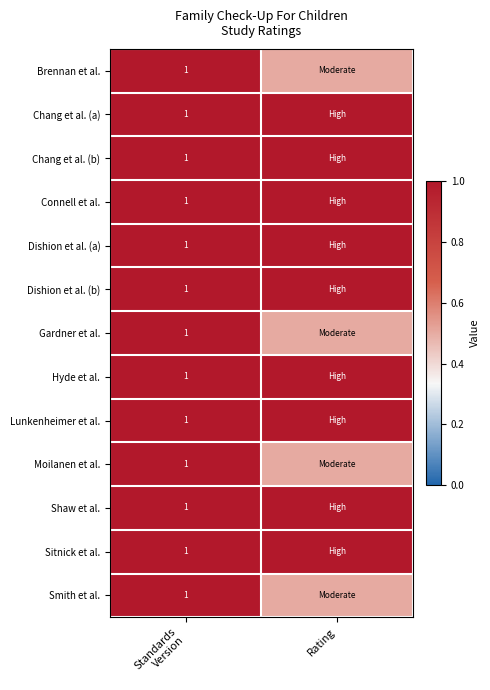

What is the greatest value displayed?

1.0